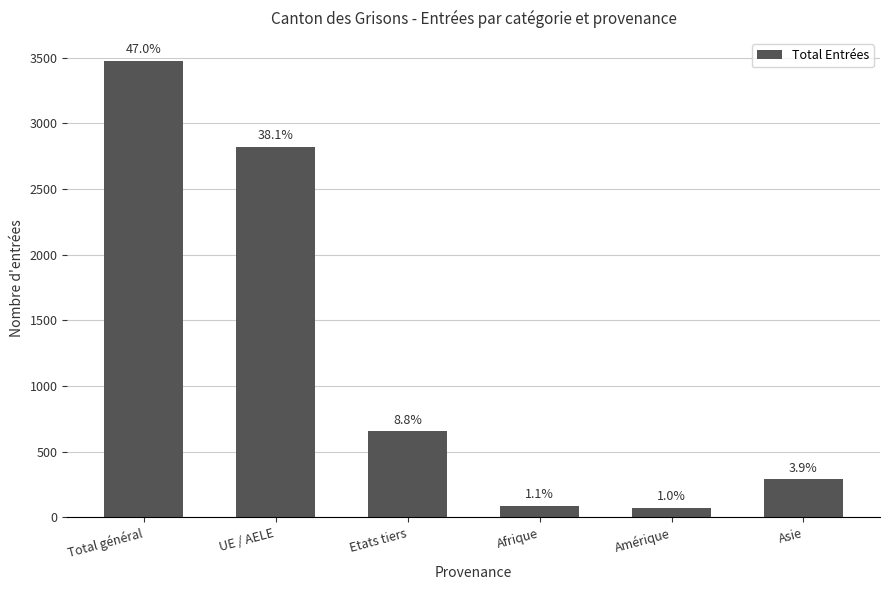

What is the change in value from Etats tiers to Afrique?

-570